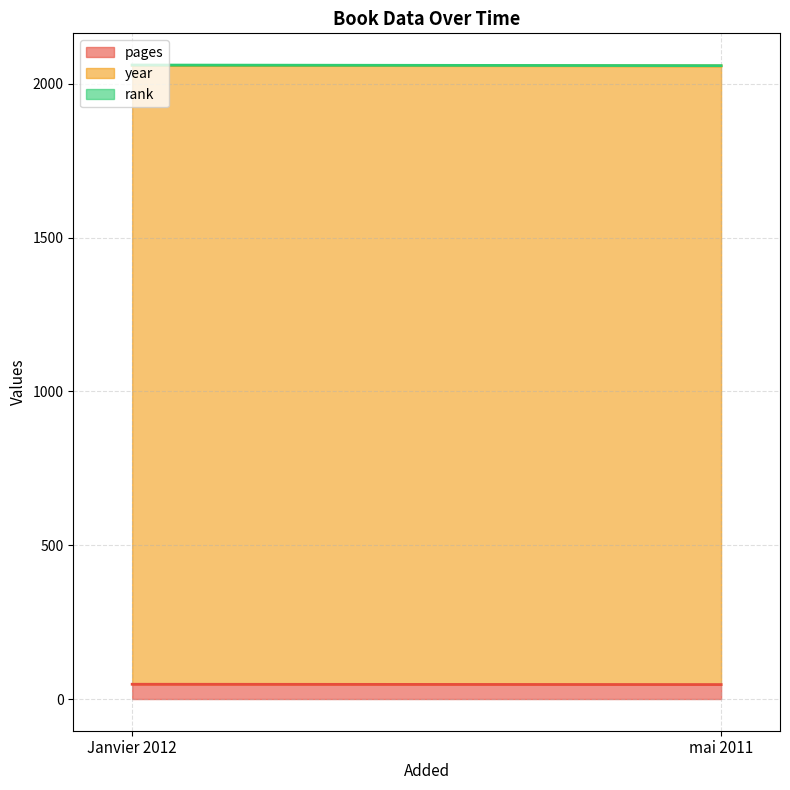

What are all the series names shown in the legend?

pages, year, rank